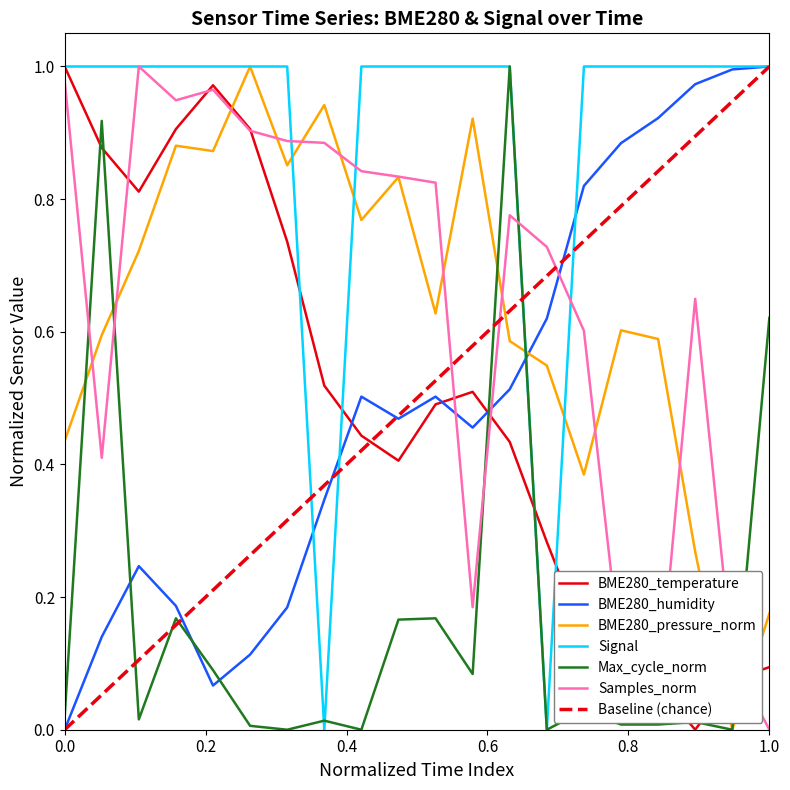

True or false: BME280_humidity and Samples_norm cross at least once.

True